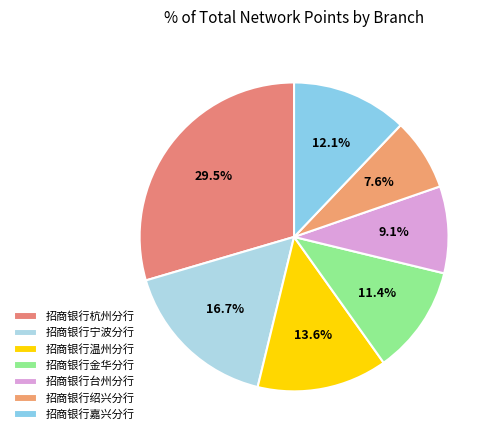

To the nearest percent, what is the average slice percentage?

14%